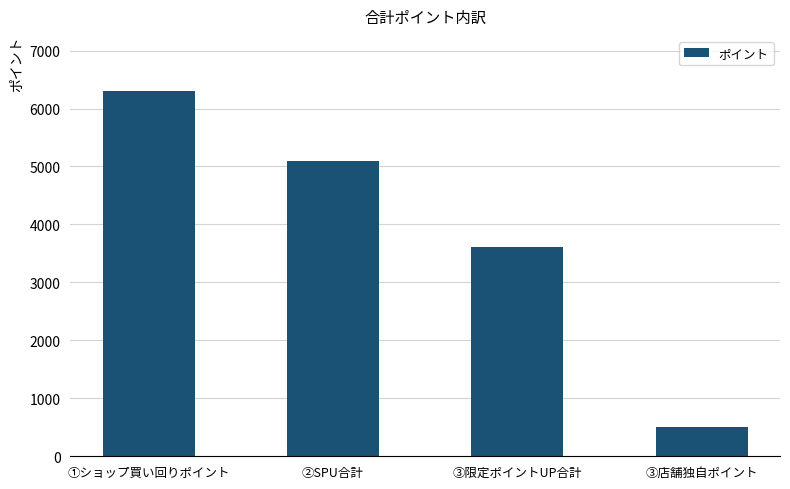

Are the bars grouped side by side (vs. stacked)?

No